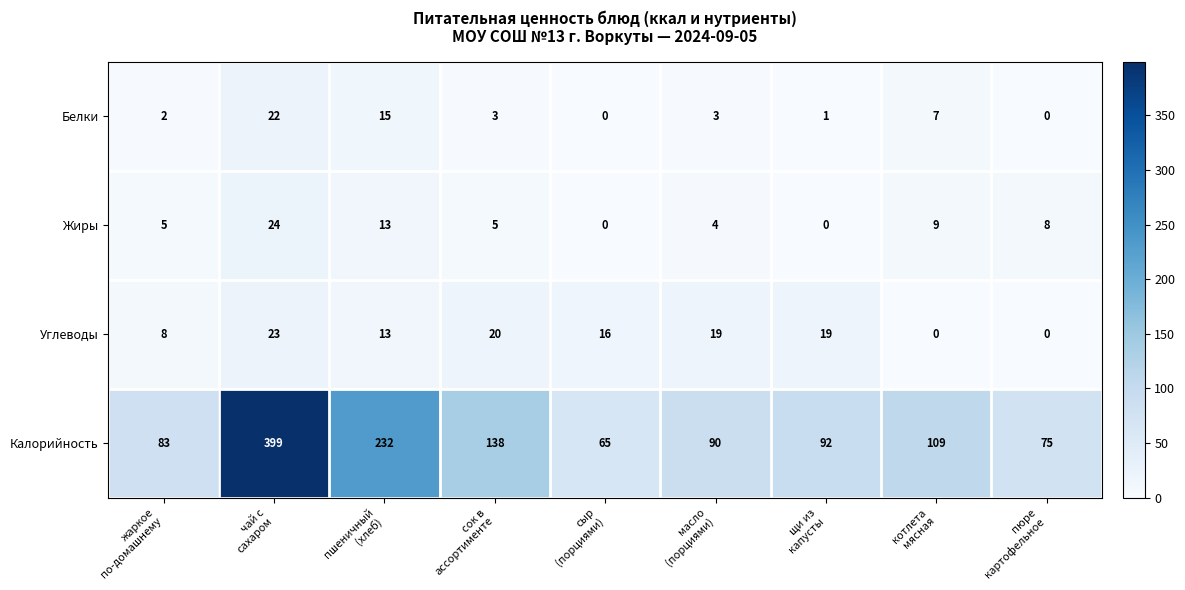

What is the maximum value for Калорийность?

399